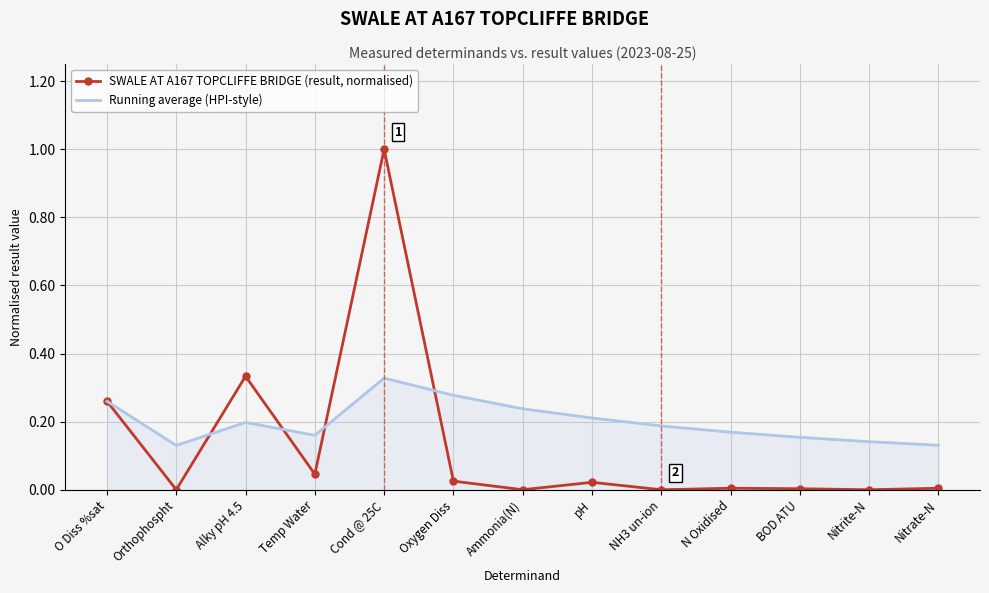

Which series has the largest total across all categories?

Running average (HPI-style)